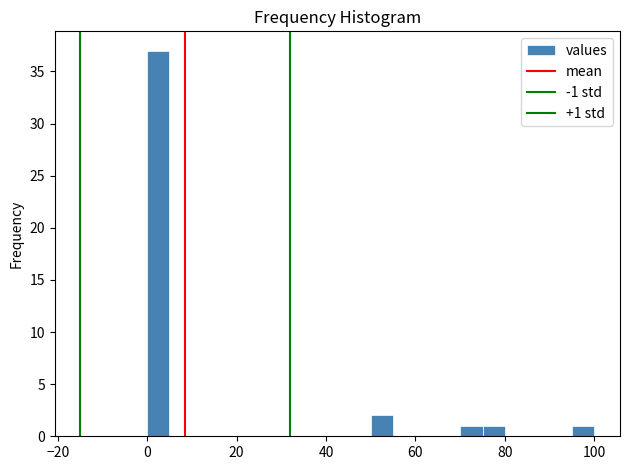

Around what value on the x-axis is the tallest bar? Give the approximate position of its centre, as read against the axis.

2